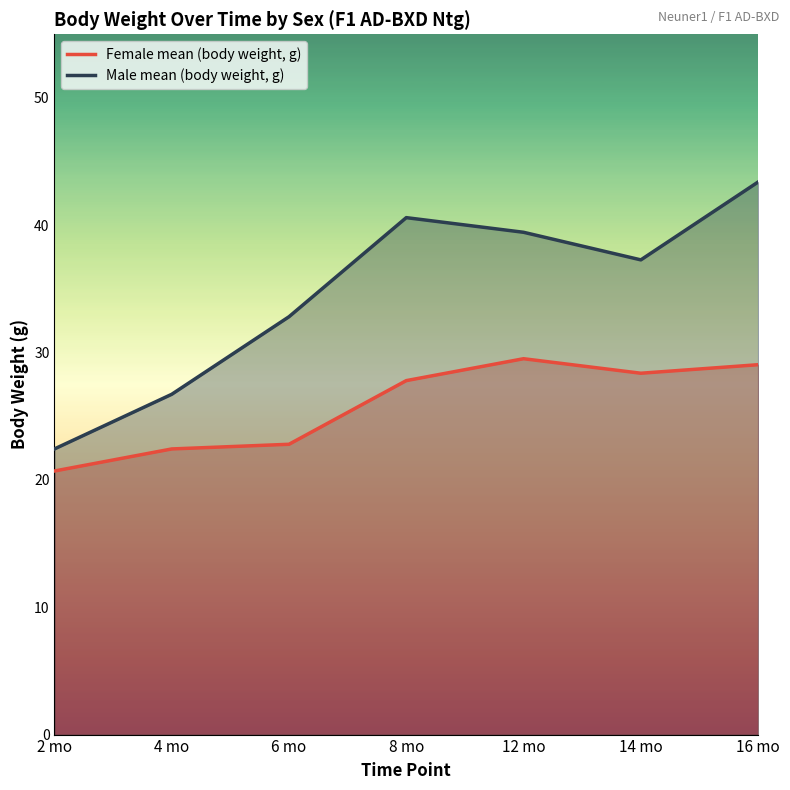

Reading left to right, extract all data points from this chart.

Female mean (body weight, g): 20.7	22.4	22.8	27.8	29.5	28.4	29.1
Male mean (body weight, g): 22.4	26.7	32.8	40.6	39.5	37.3	43.4